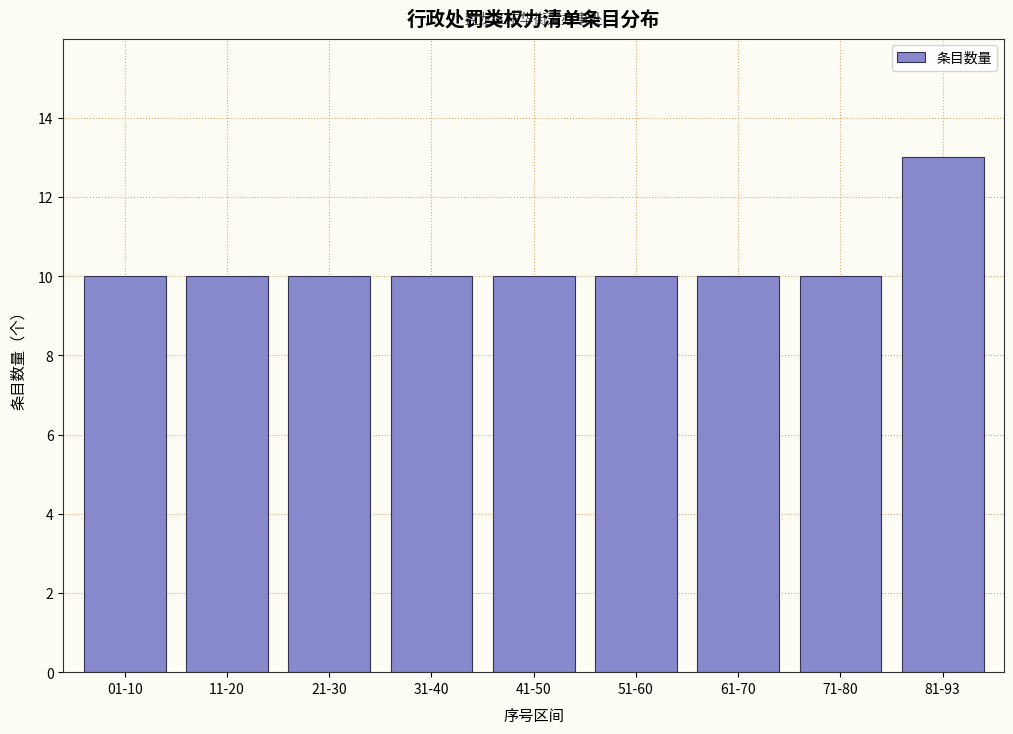

Reading left to right, extract all data points from this chart.

10	10	10	10	10	10	10	10	13